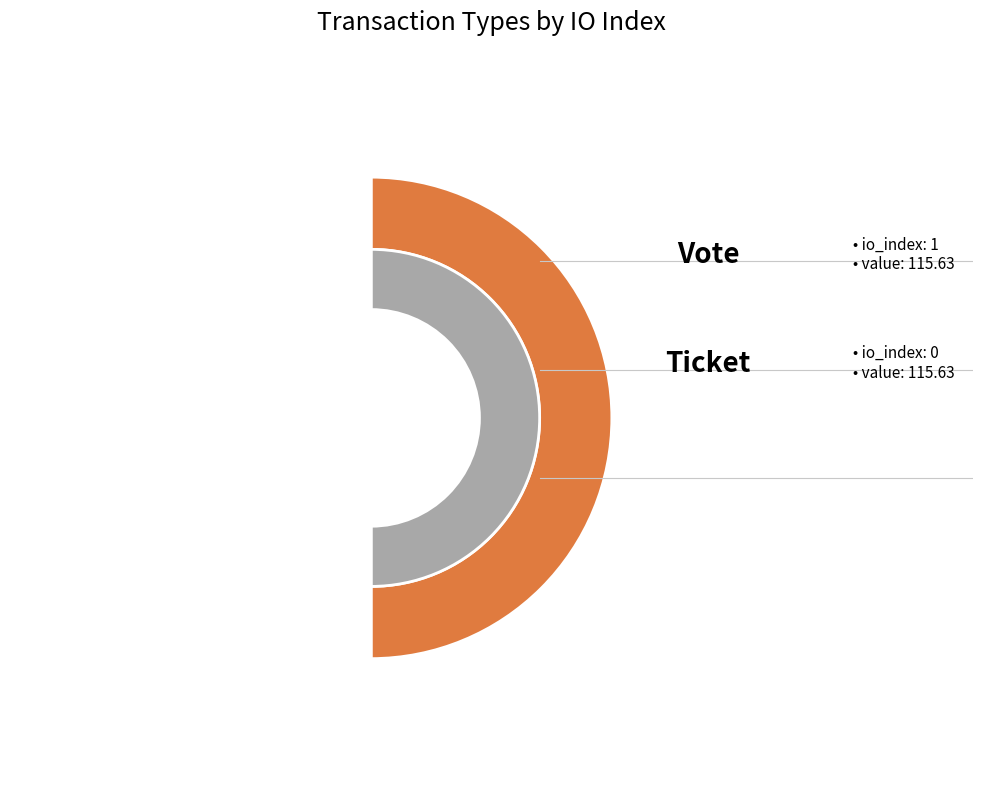

Which category has the biggest portion of the pie?

Vote